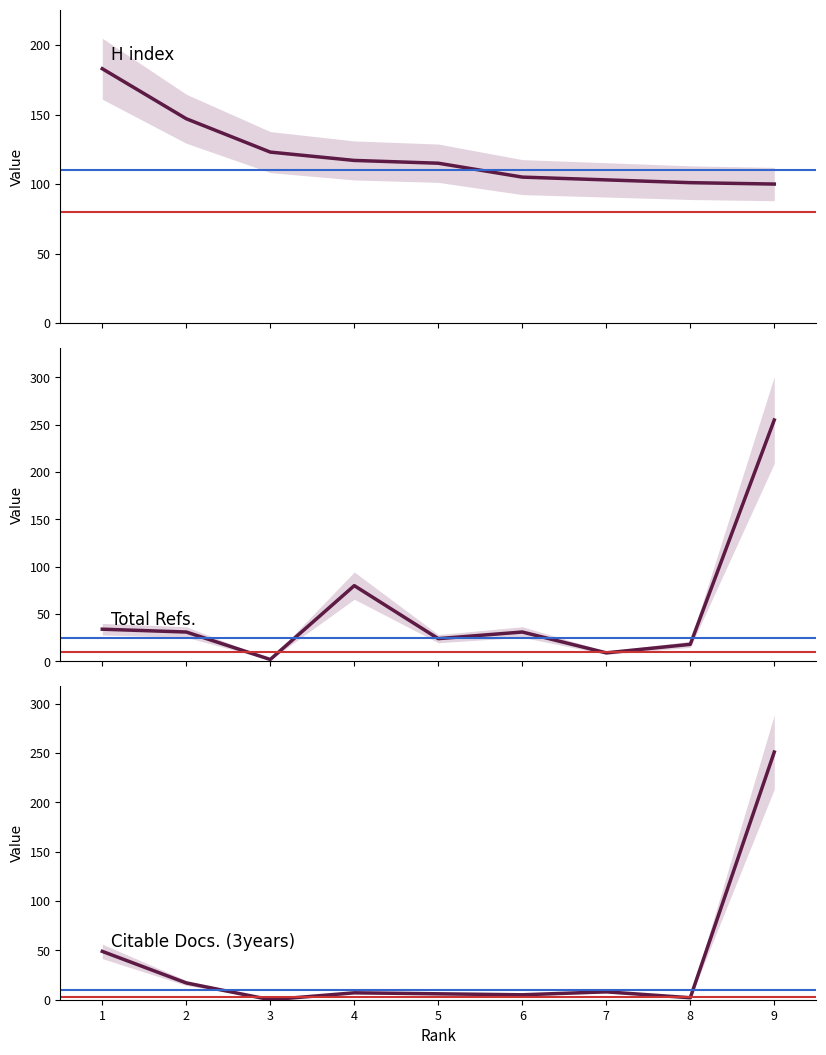

What is the sum of all Citable Docs. (3years) values?

345